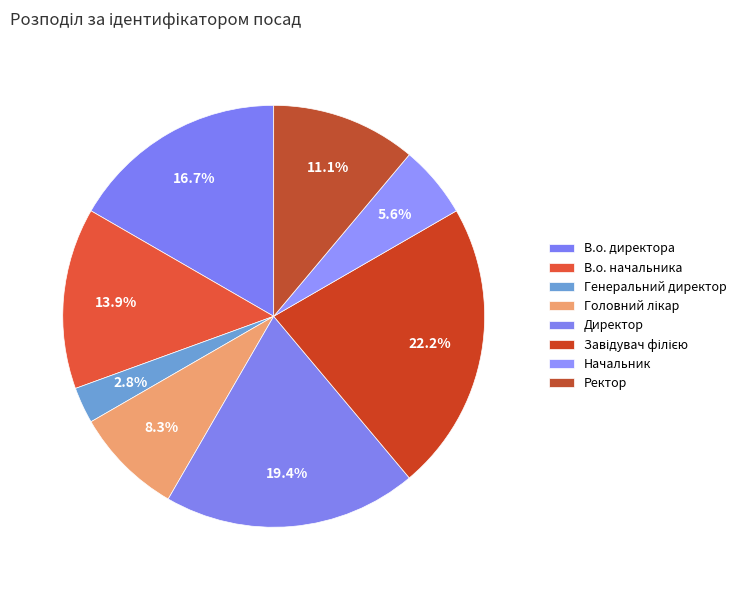

How many segments does this pie chart have?

8